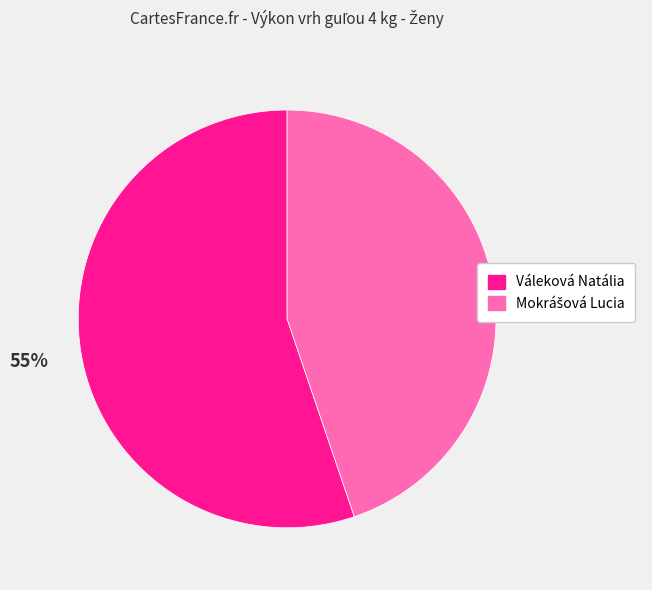

Count the number of slices in the pie.

2